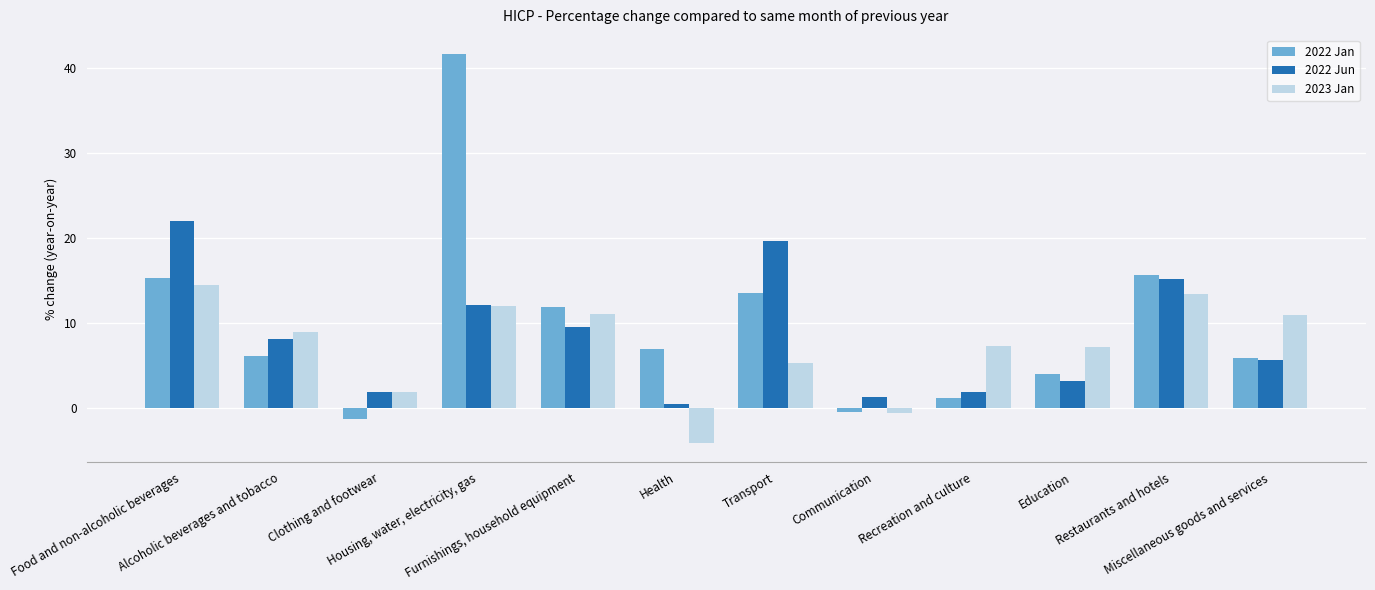

Which series has the largest total across all categories?

2022 Jan